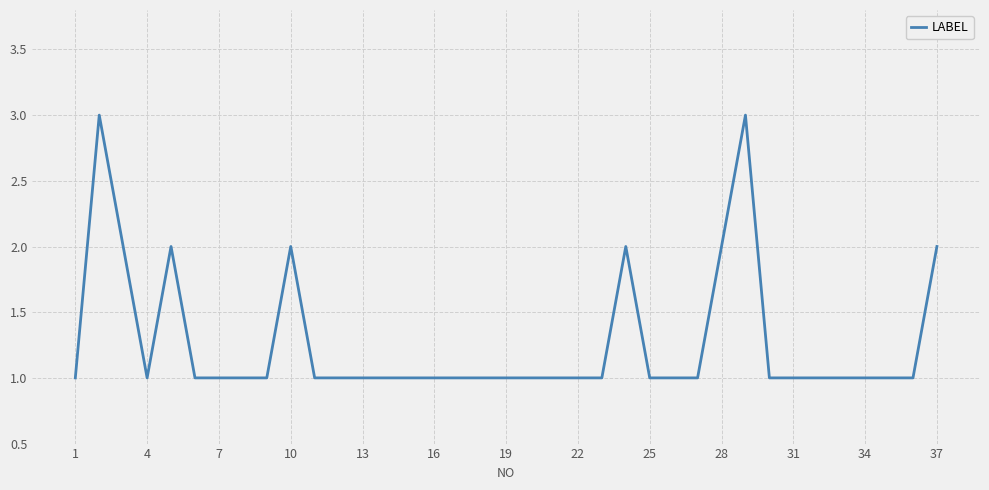

What is the minimum value shown in the chart?

1